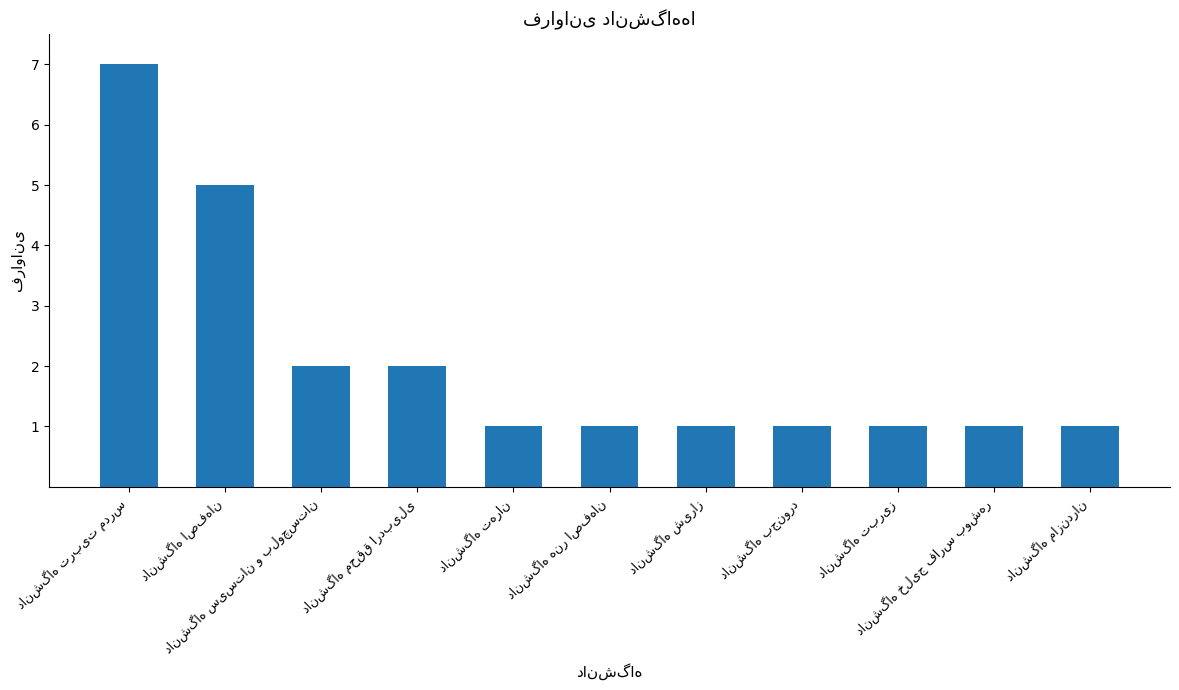

What is the difference between the maximum and minimum values?

6